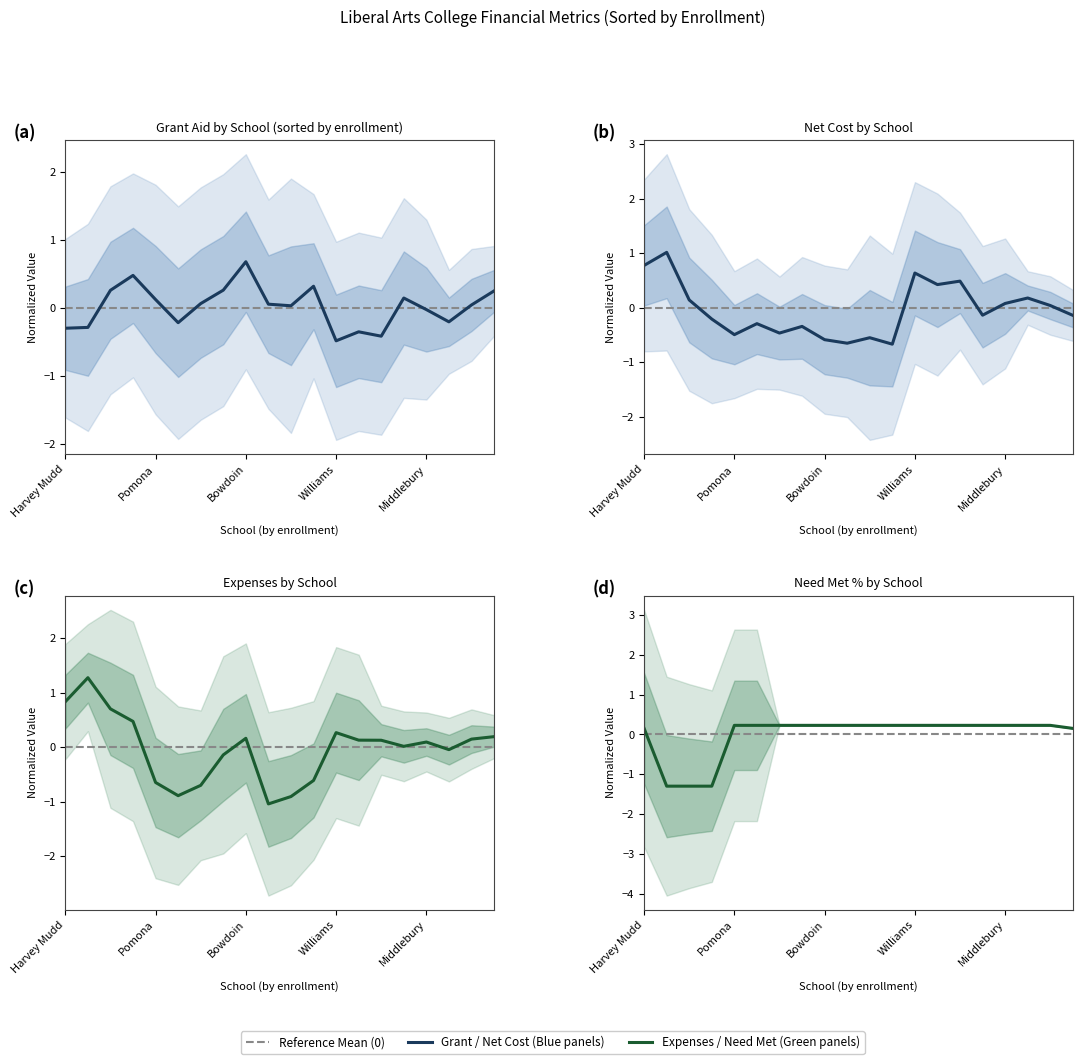

List the series in order of their peak value, lowest first.

needmetpercent, grant, netcost, expenses